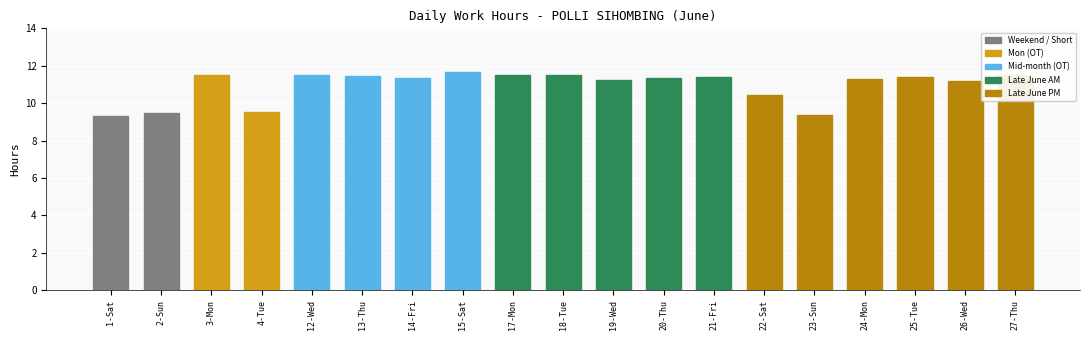

How many data points are less than 11?

5